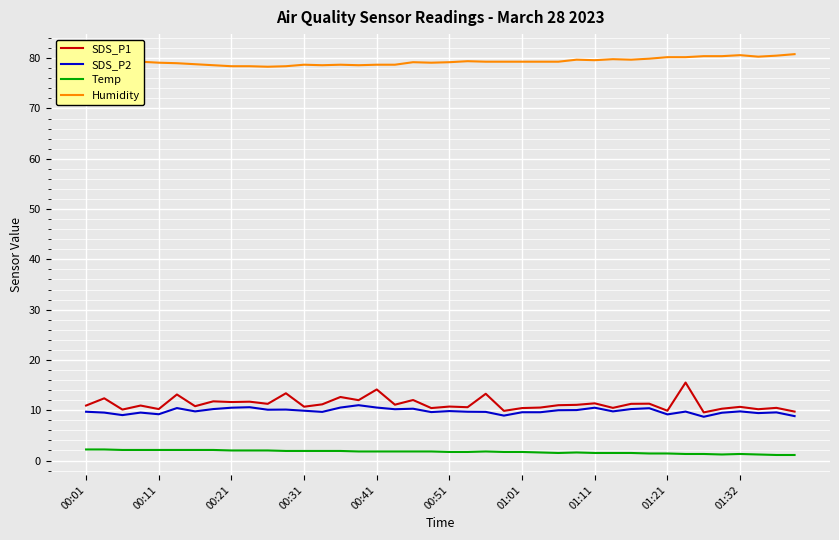

True or false: Humidity and Temp cross at least once.

False